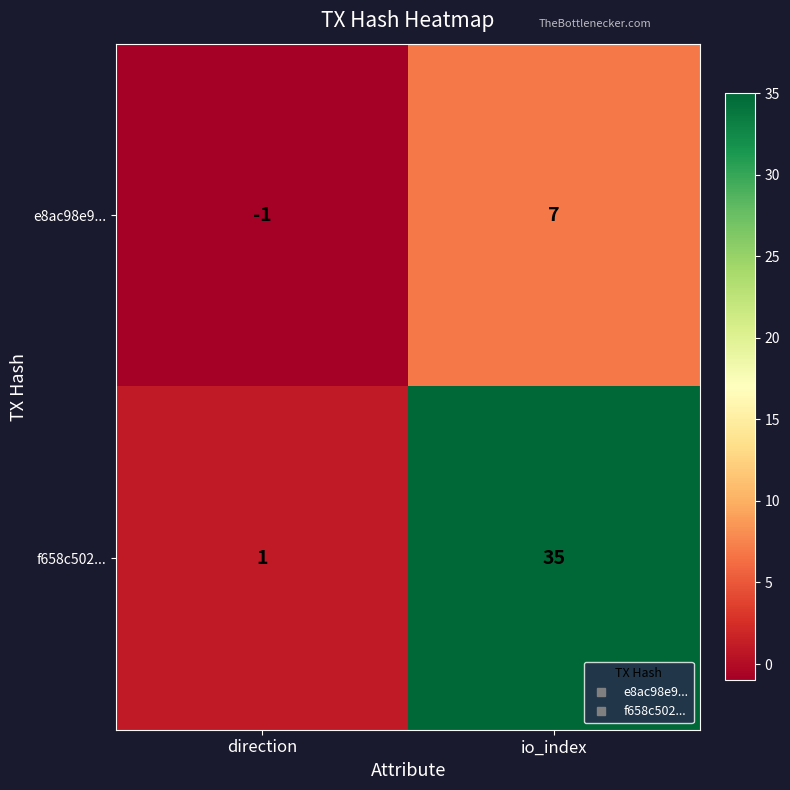

Which label corresponds to the largest value in the chart?

io_index